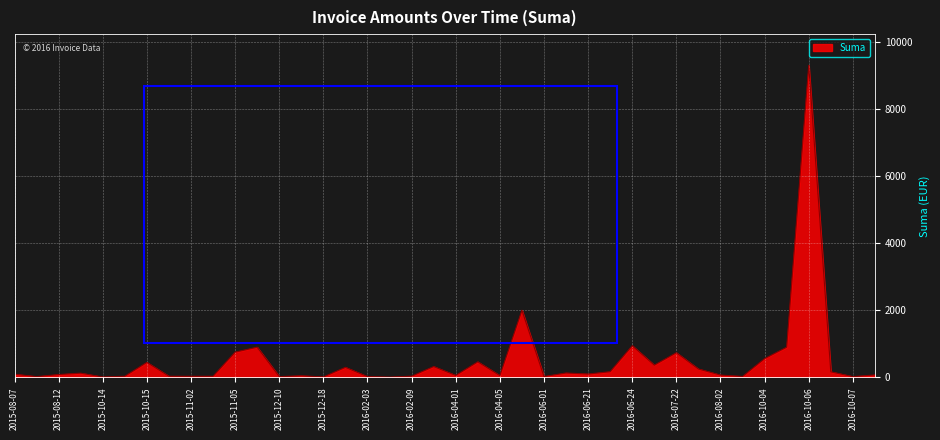

What is the maximum value shown in the chart?

9294.0